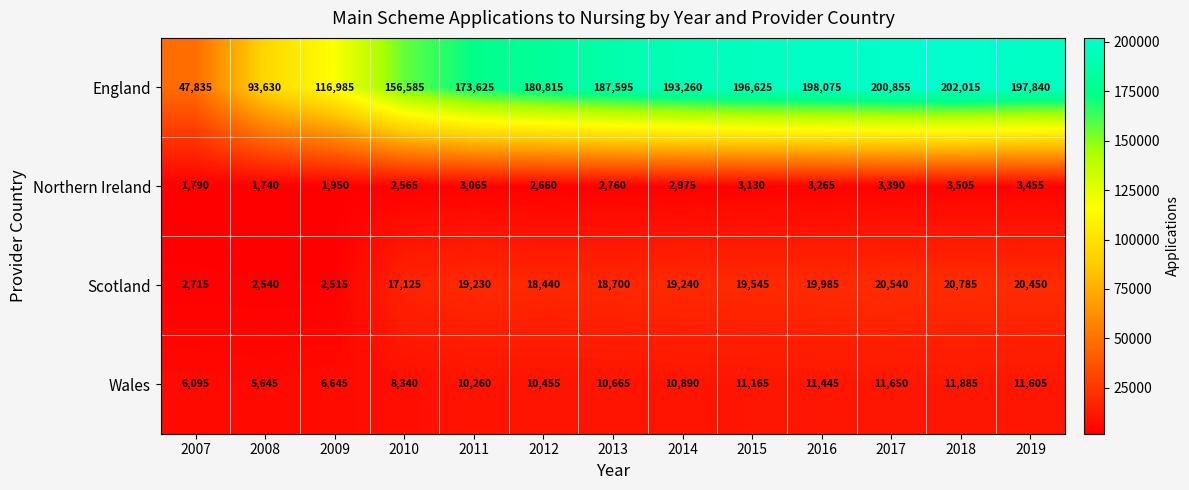

Rank the categories by England value from lowest to highest.

2007, 2008, 2009, 2010, 2011, 2012, 2013, 2014, 2015, 2019, 2016, 2017, 2018